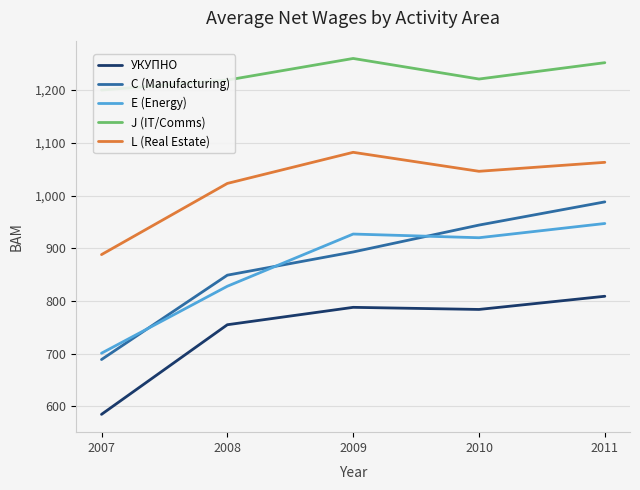

Count the C (Manufacturing) values in the range 849 to 944.

3